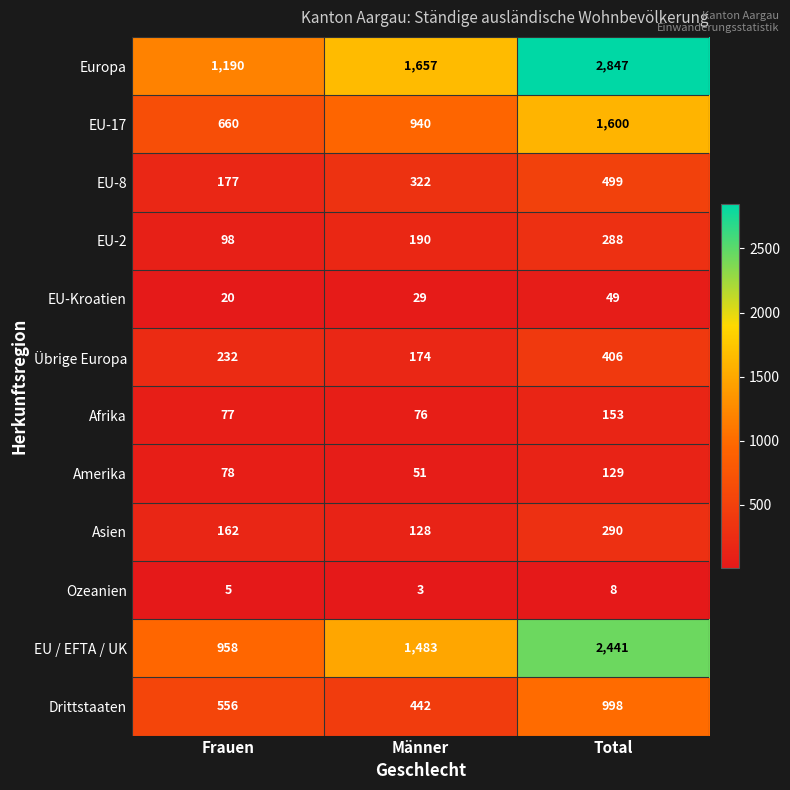

What is the maximum value for Drittstaaten?

998